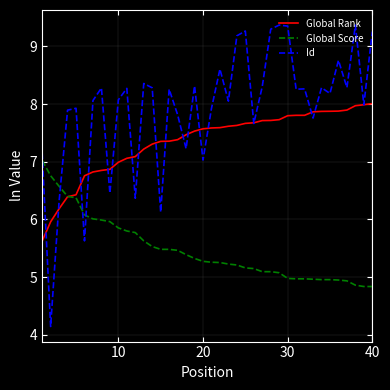

What is the minimum value shown in the chart?

4.1